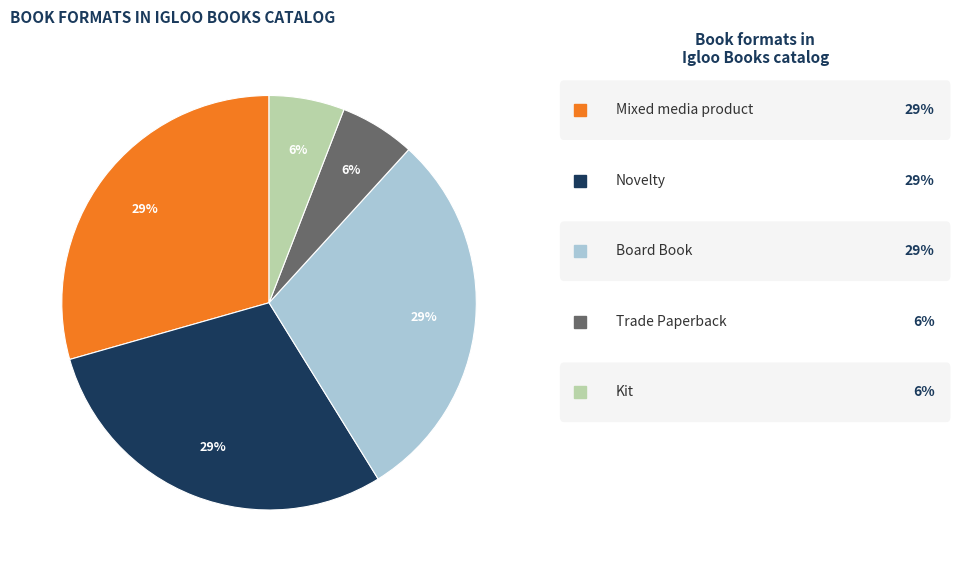

To the nearest percent, what is the average slice percentage?

20%